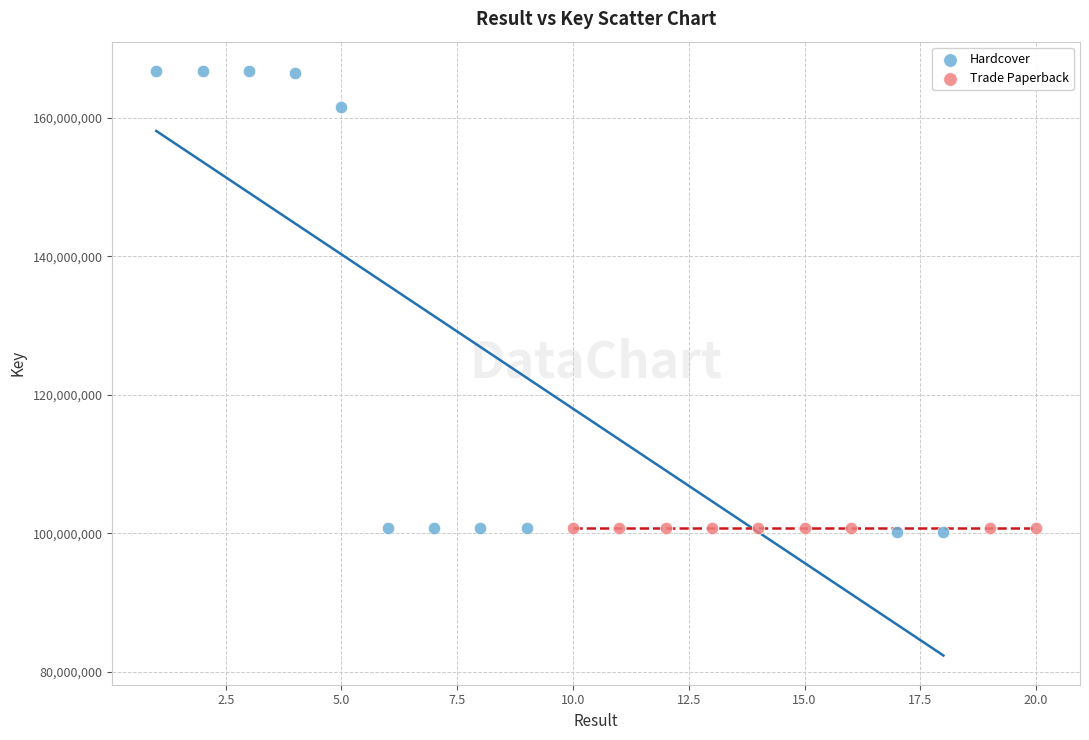

What are all the series names shown in the legend?

Hardcover, Trade Paperback